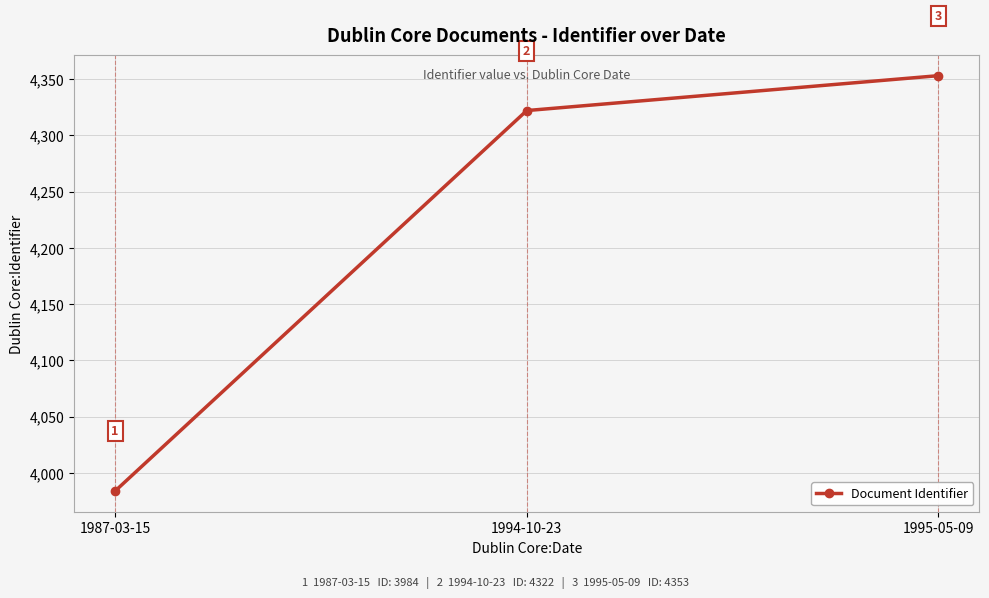

Reading left to right, transcribe all the data shown in this chart.

1987-03-15=3984	1994-10-23=4322	1995-05-09=4353